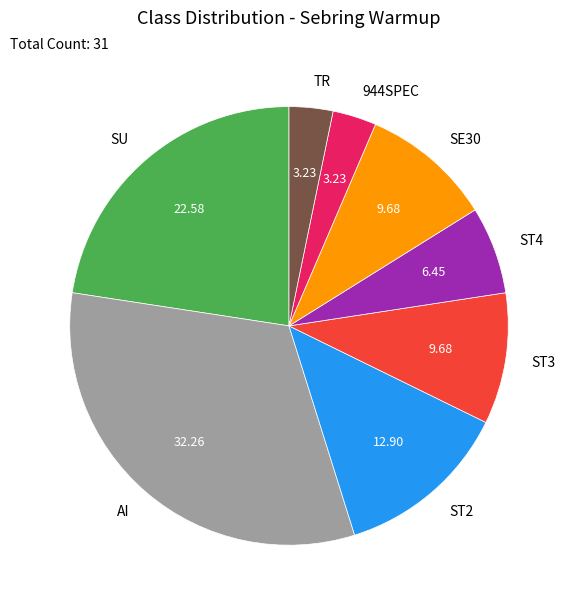

Which category has the biggest portion of the pie?

AI